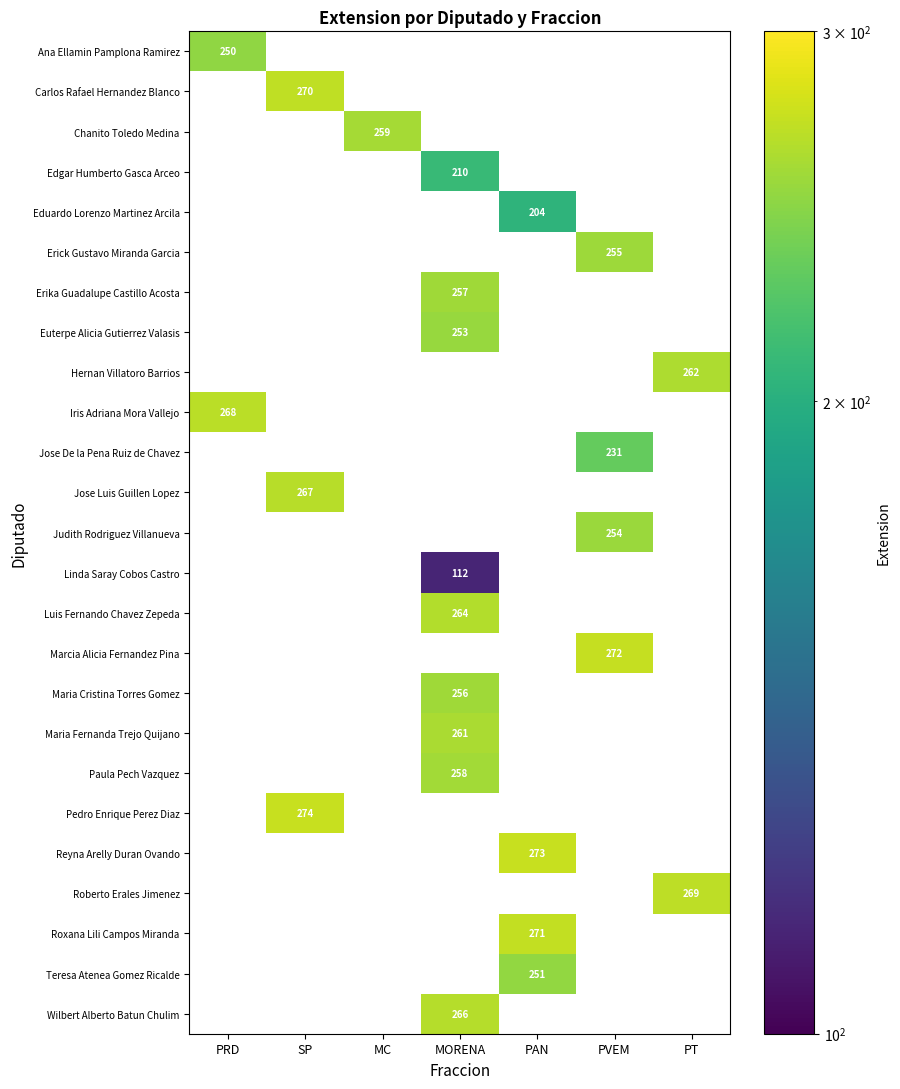

True or false: Carlos Rafael Hernandez Blanco has a value of 270 at SP.

True